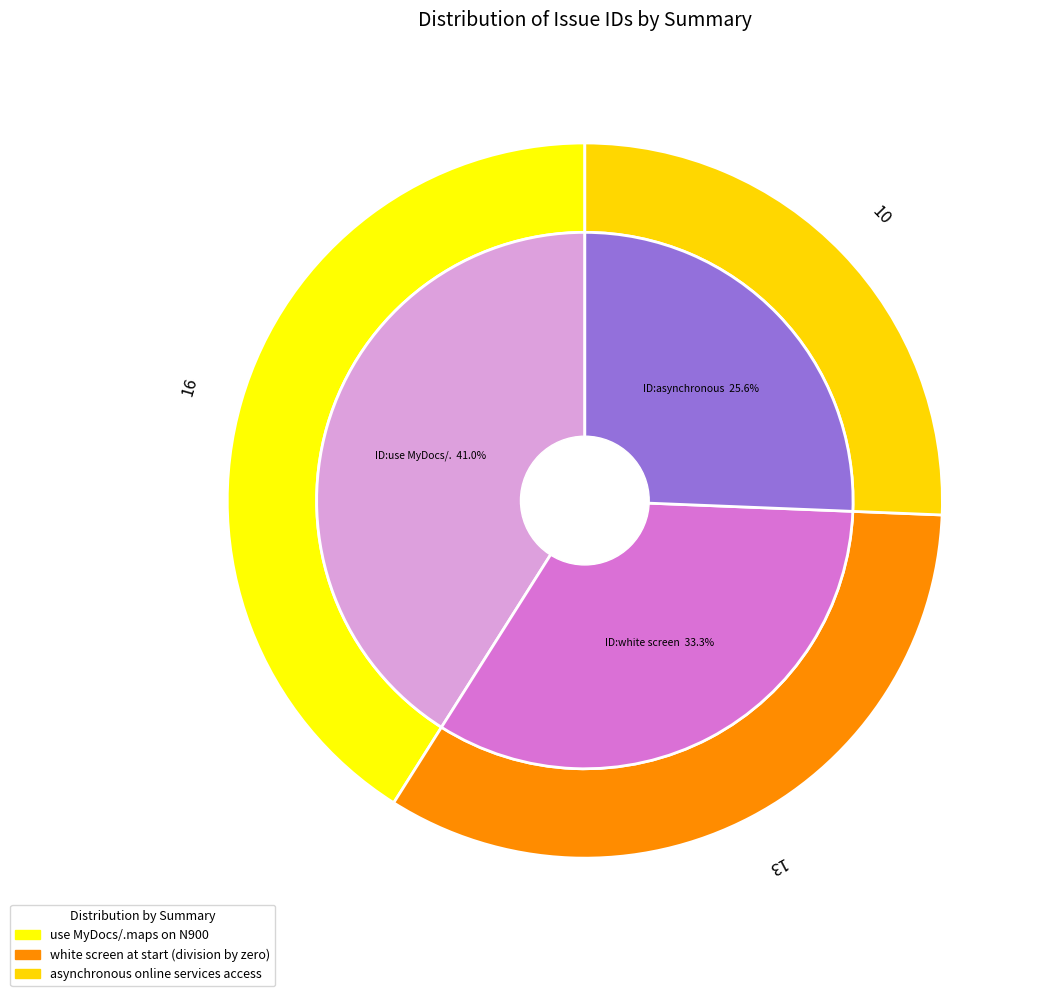

How many segments does this pie chart have?

3